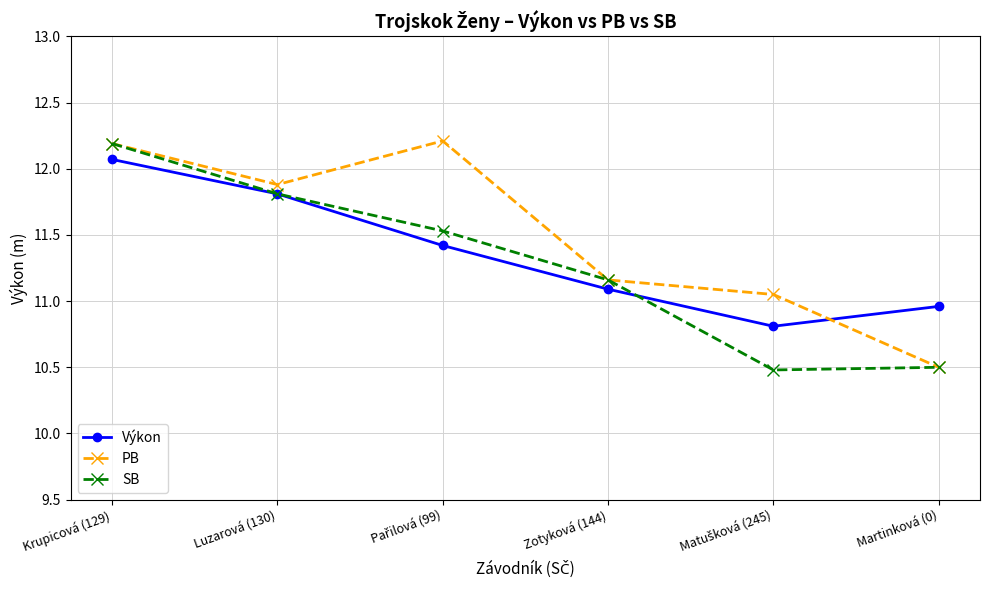

What position from the right is Zotyková (144)?

3